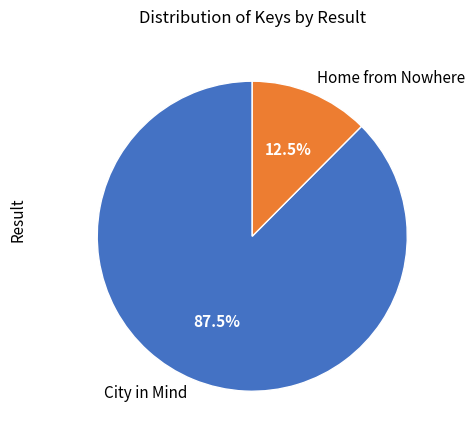

Which has a higher value, Home from Nowhere or City in Mind?

City in Mind